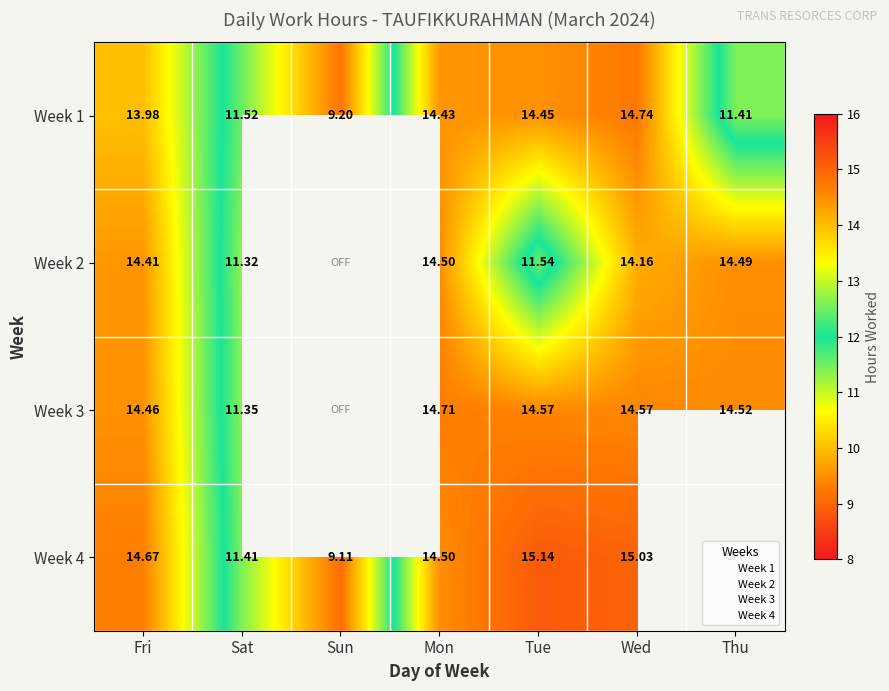

Is it true that Week 3 equals 14.5 at Thu?

True